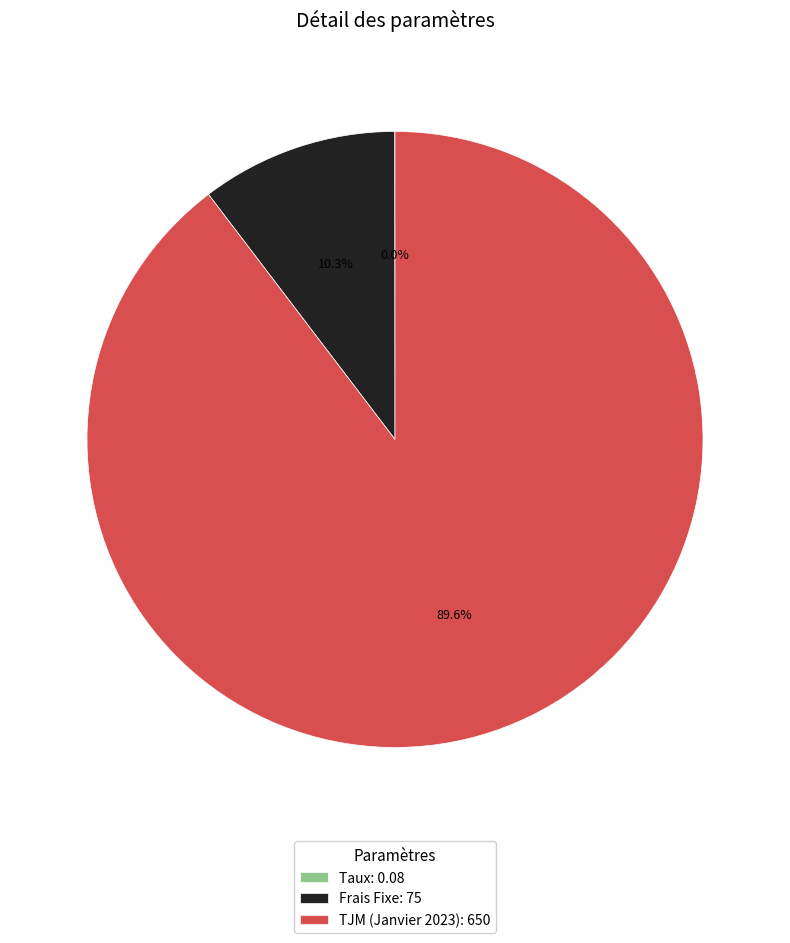

Do TJM (Janvier 2023): 650 and Frais Fixe: 75 together represent more than half of the pie?

Yes